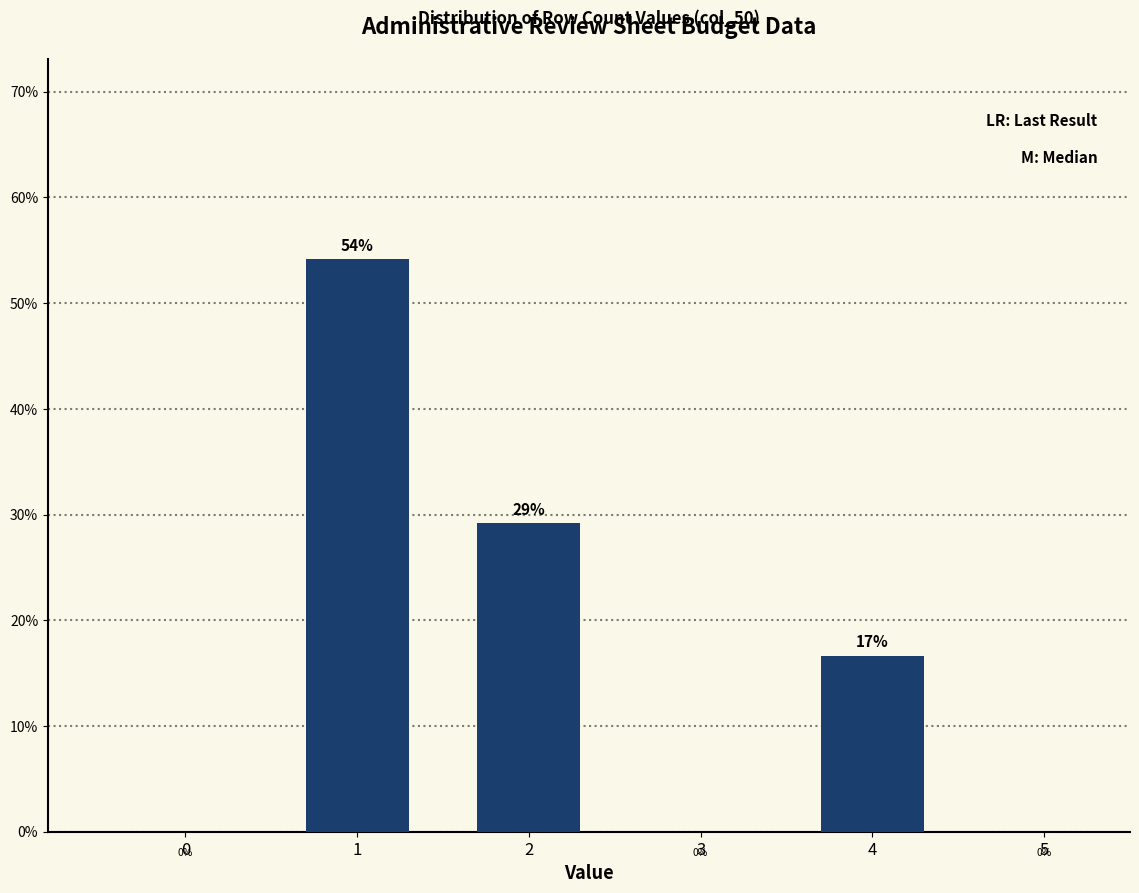

How many bars are there in total?

3